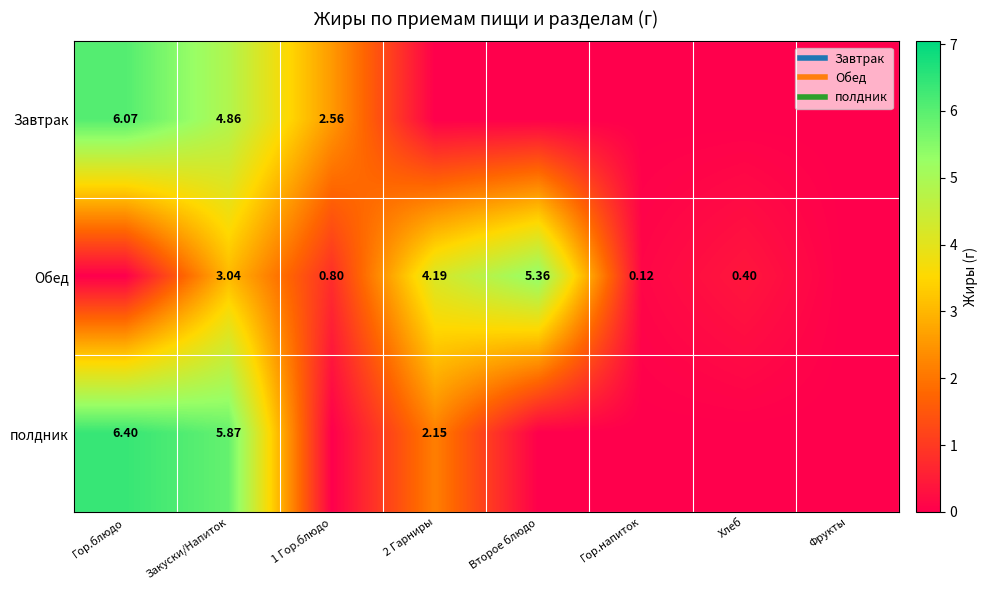

Rank the series by their maximum value, from lowest to highest.

Обед, Завтрак, полдник